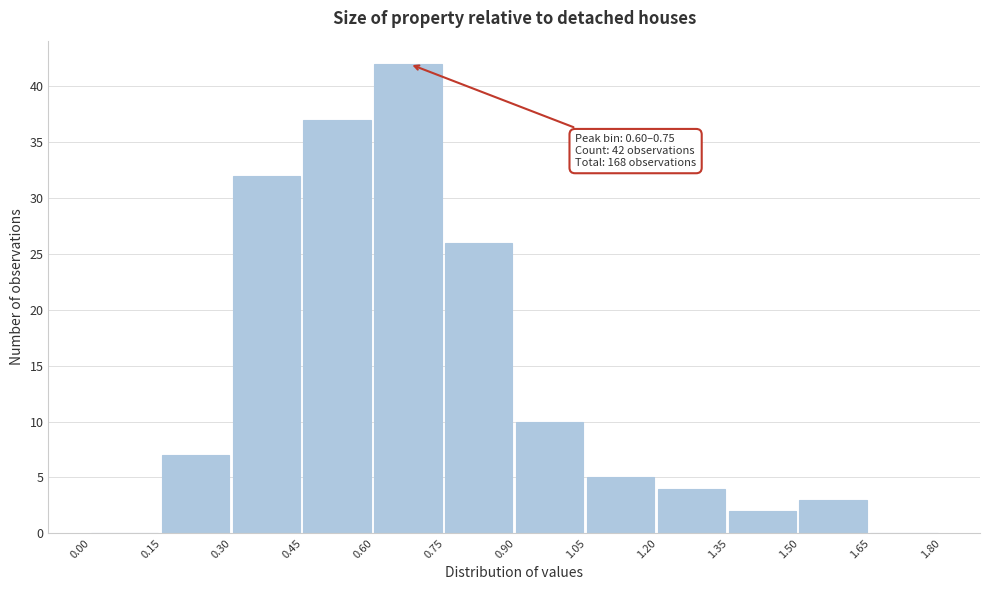

Which range on the x-axis has the tallest bar?

0.60 to 0.75